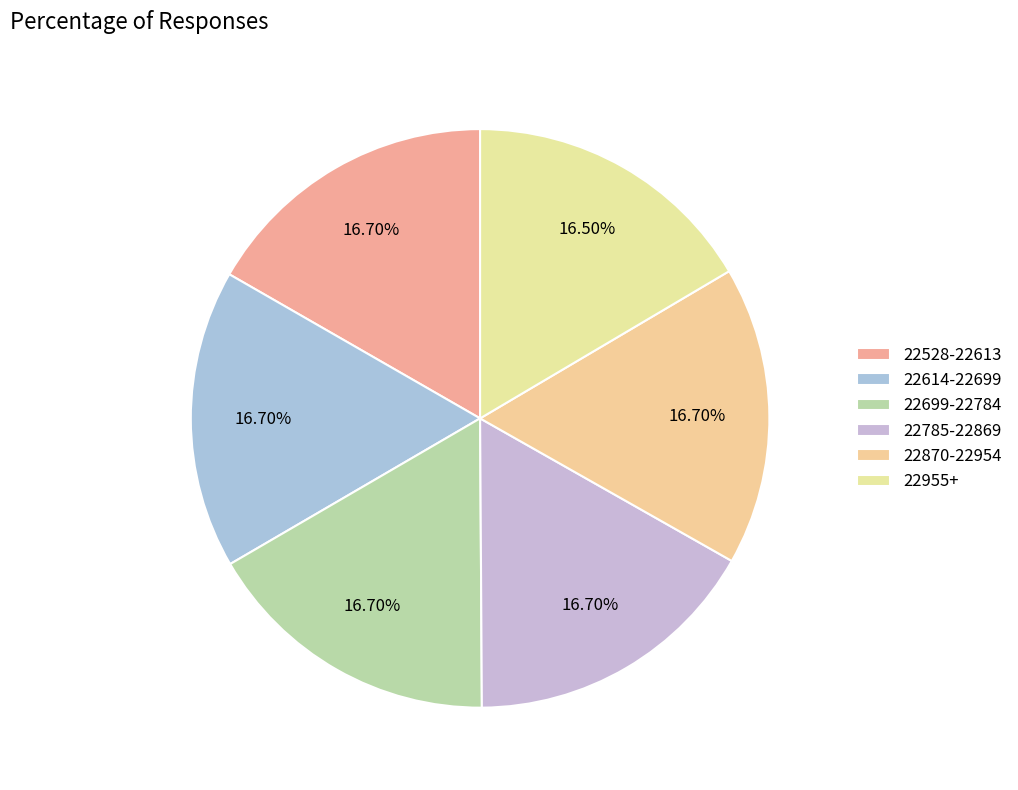

How many segments does this pie chart have?

6